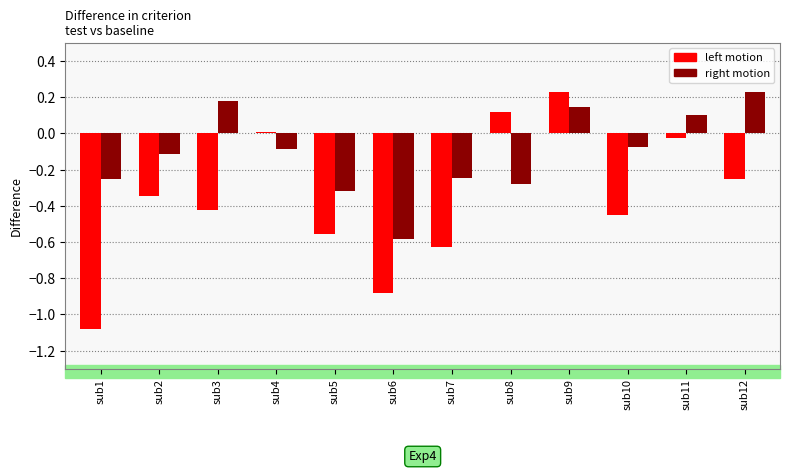

At sub6, list the series in order from smallest to largest.

left motion, right motion